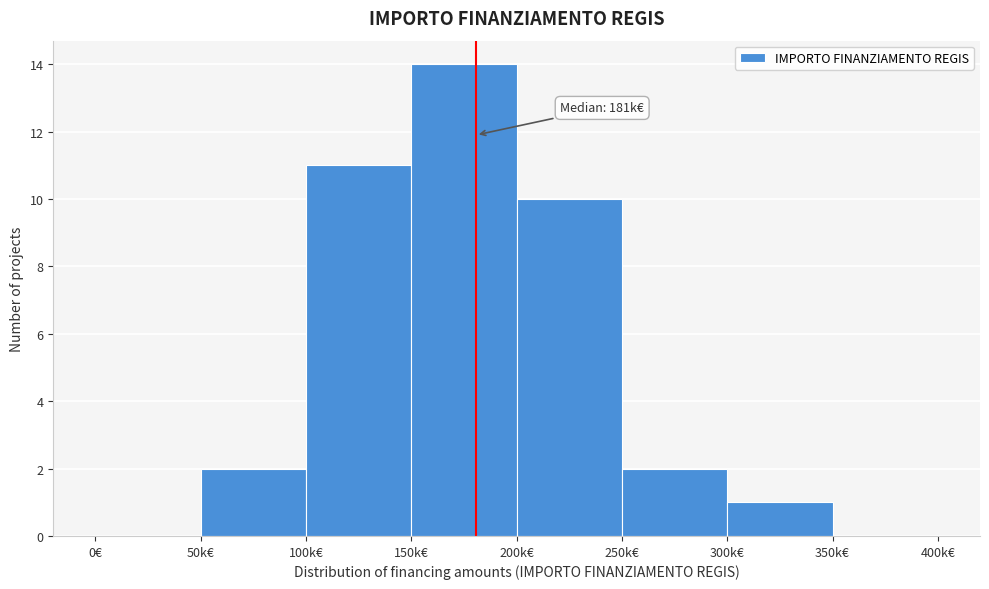

What value does the data have at 100k€?

11